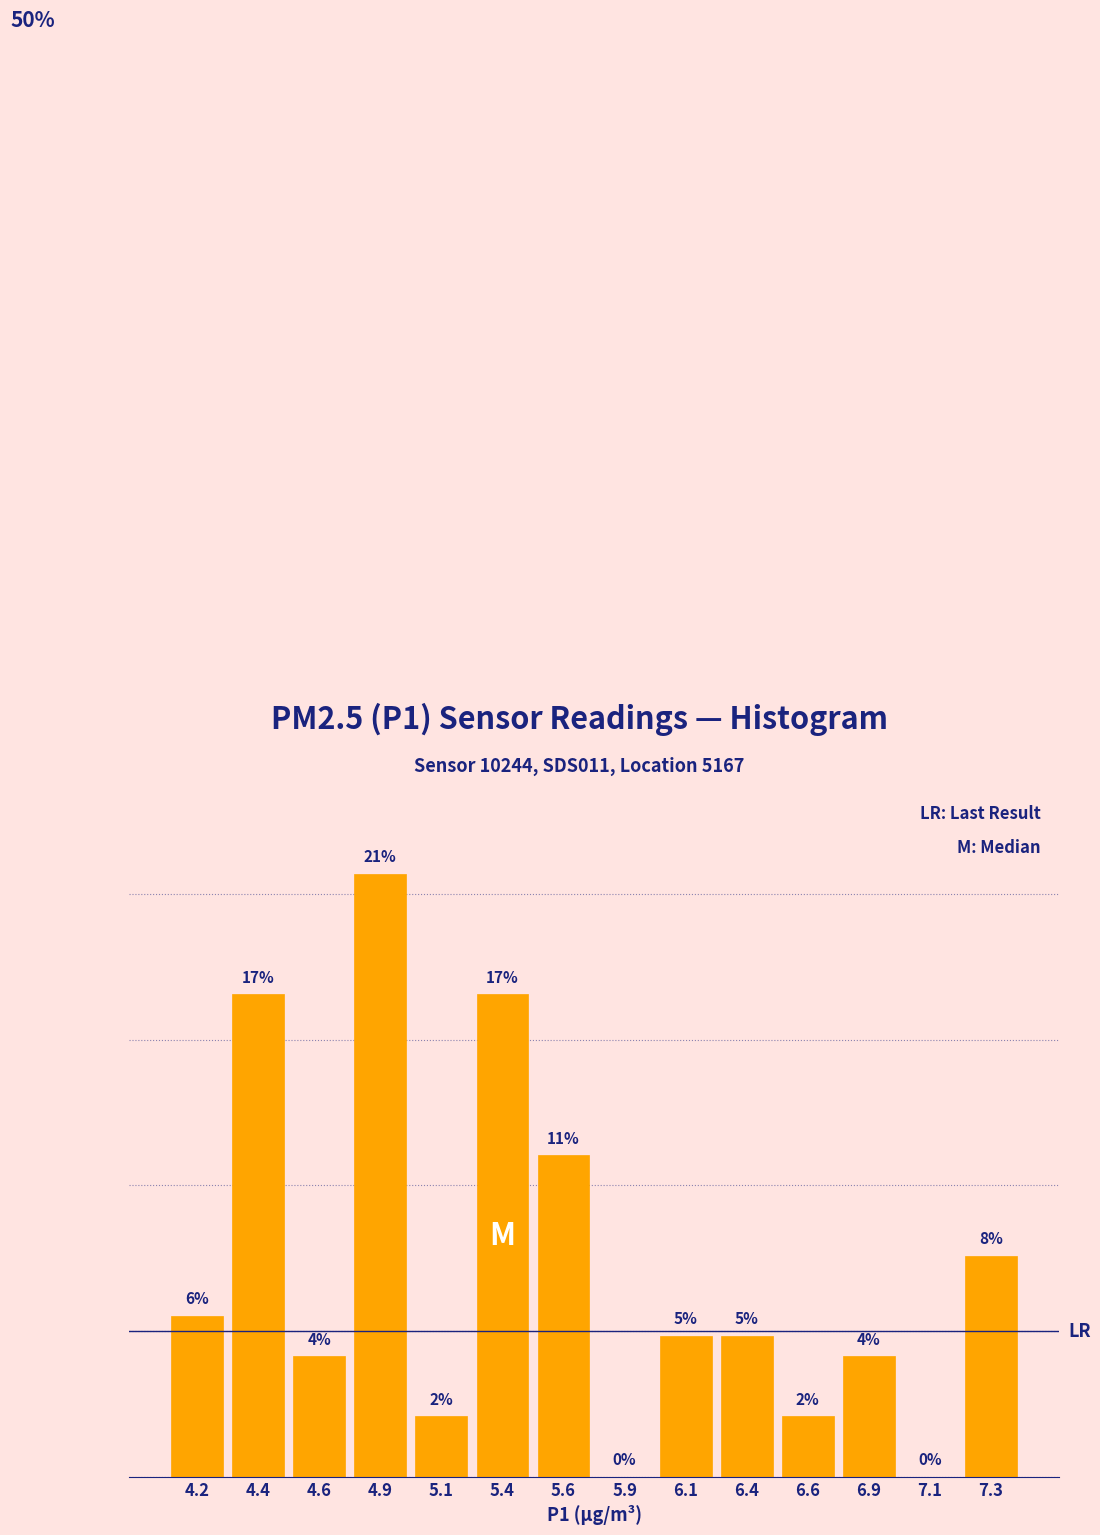

Are the bars horizontal?

No